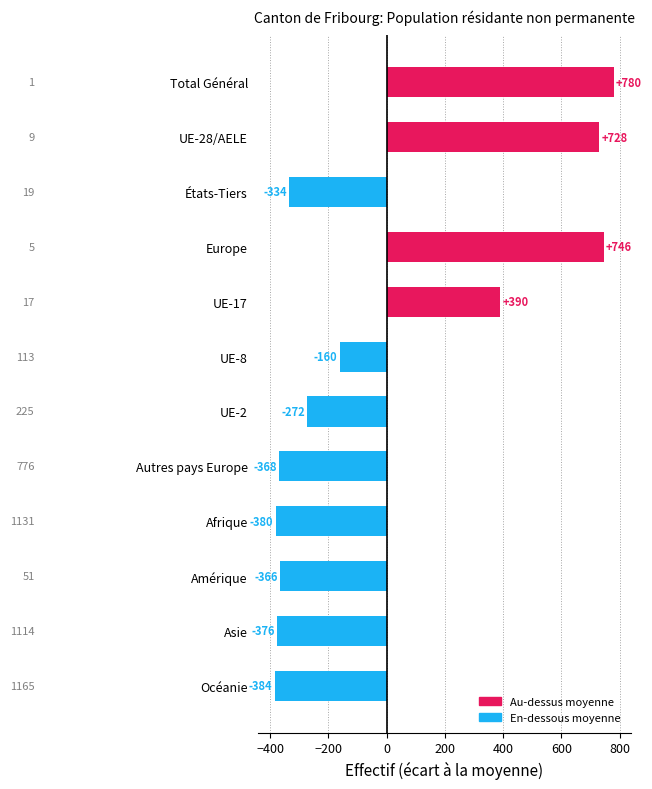

What is the difference between the values at Océanie and Europe?

1130.0